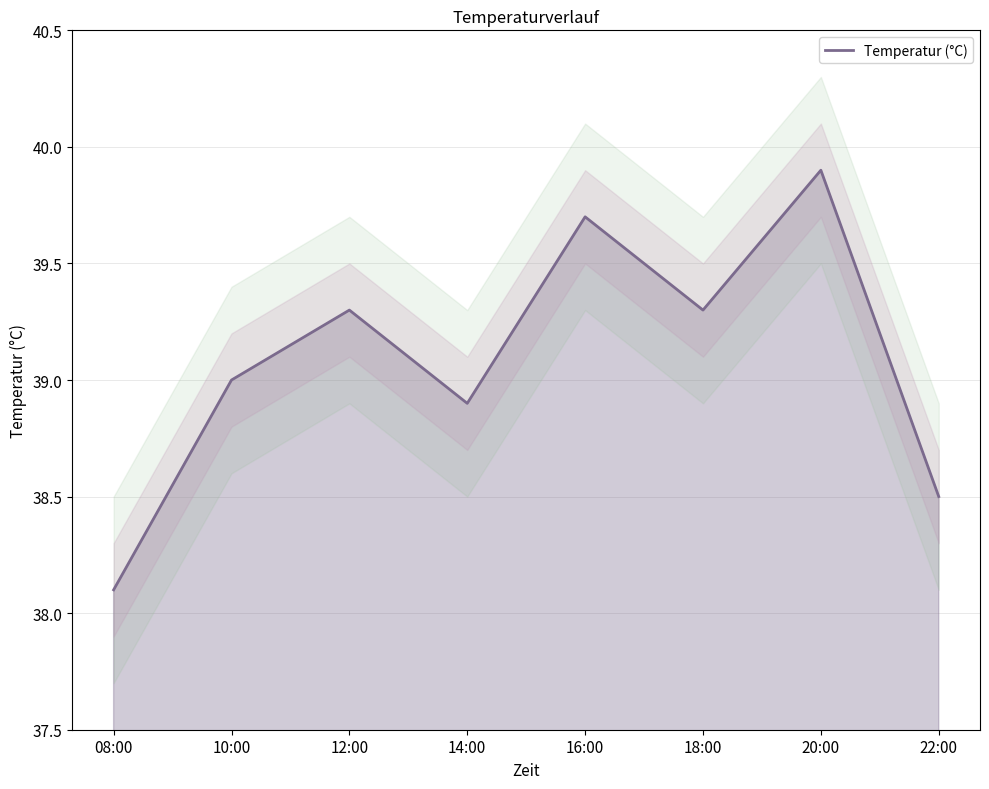

True or false: the data shows 38.1 at 08:00.

True